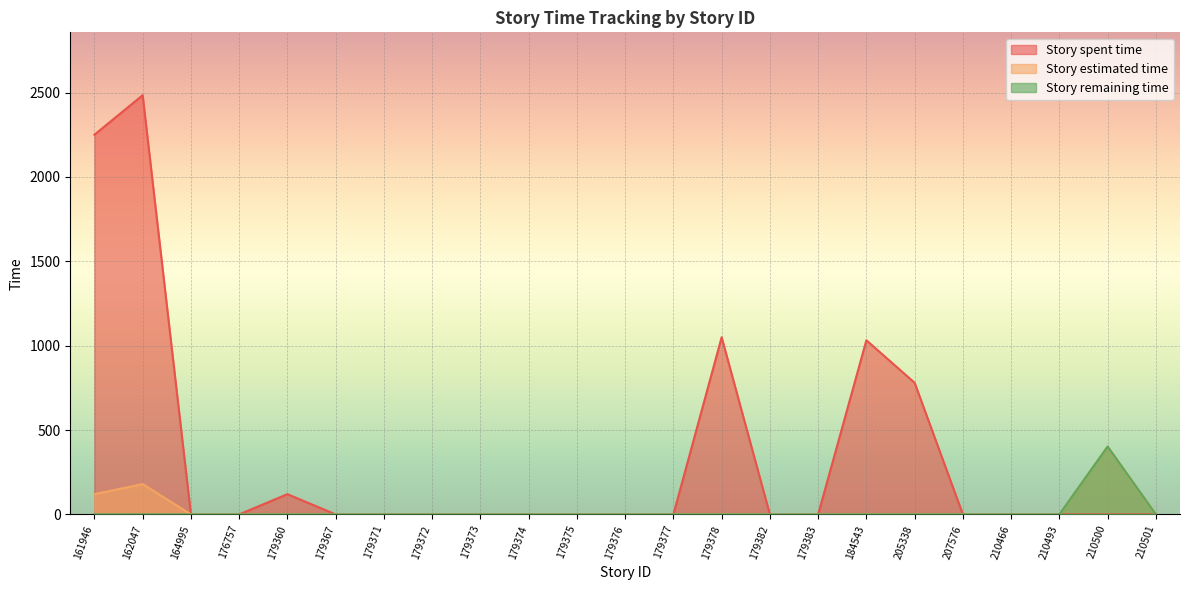

True or false: Story spent time and Story remaining time cross at least once.

False